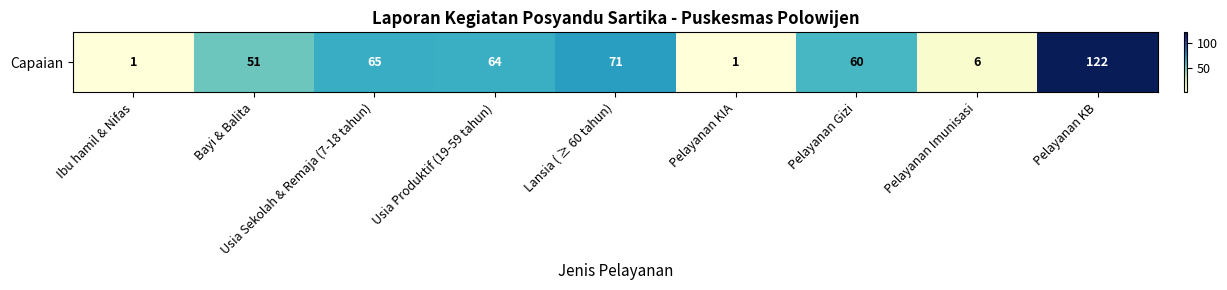

Reading left to right, what are all the values shown in this chart?

1	51	65	64	71	1	60	6	122